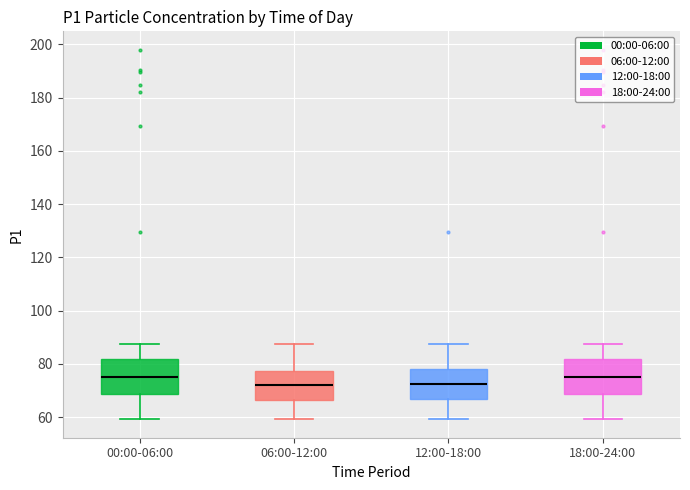

Where is the lower edge of the box for 06:00-12:00 on the y-axis? The values are not printed on the chart, so give them approximately, as read against the axis.

66